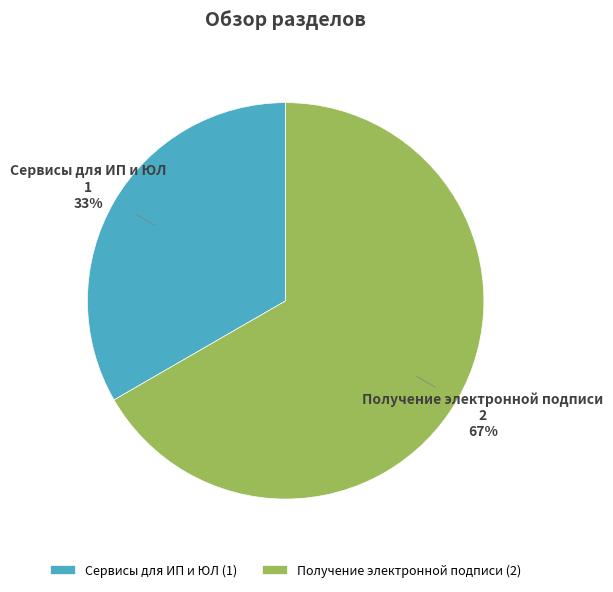

What percentage is the Получение электронной подписи slice, to the nearest percent?

67%